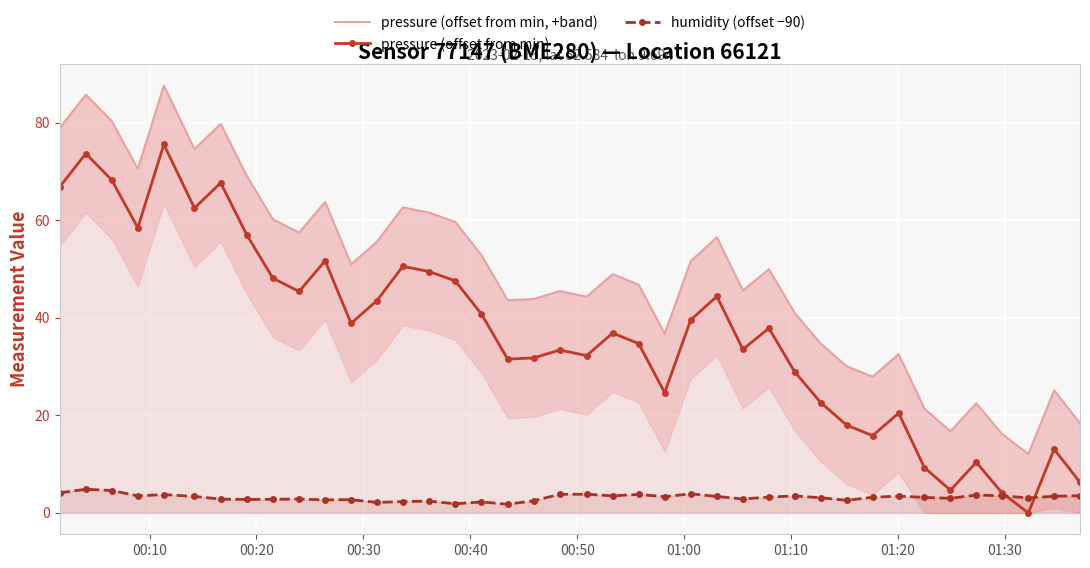

What is the value of the pressure (offset from min) point at the 23rd from the left?

34.7